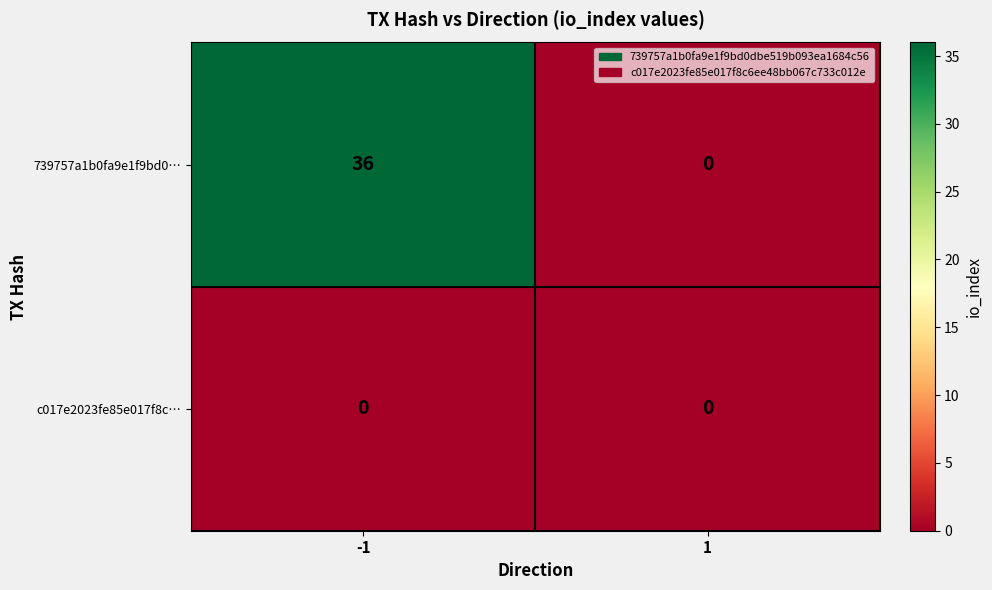

Reading right to left, list all the values displayed in this chart.

739757a1b0fa9e1f9bd0…: 1=0	-1=36
c017e2023fe85e017f8c…: 1=0	-1=0